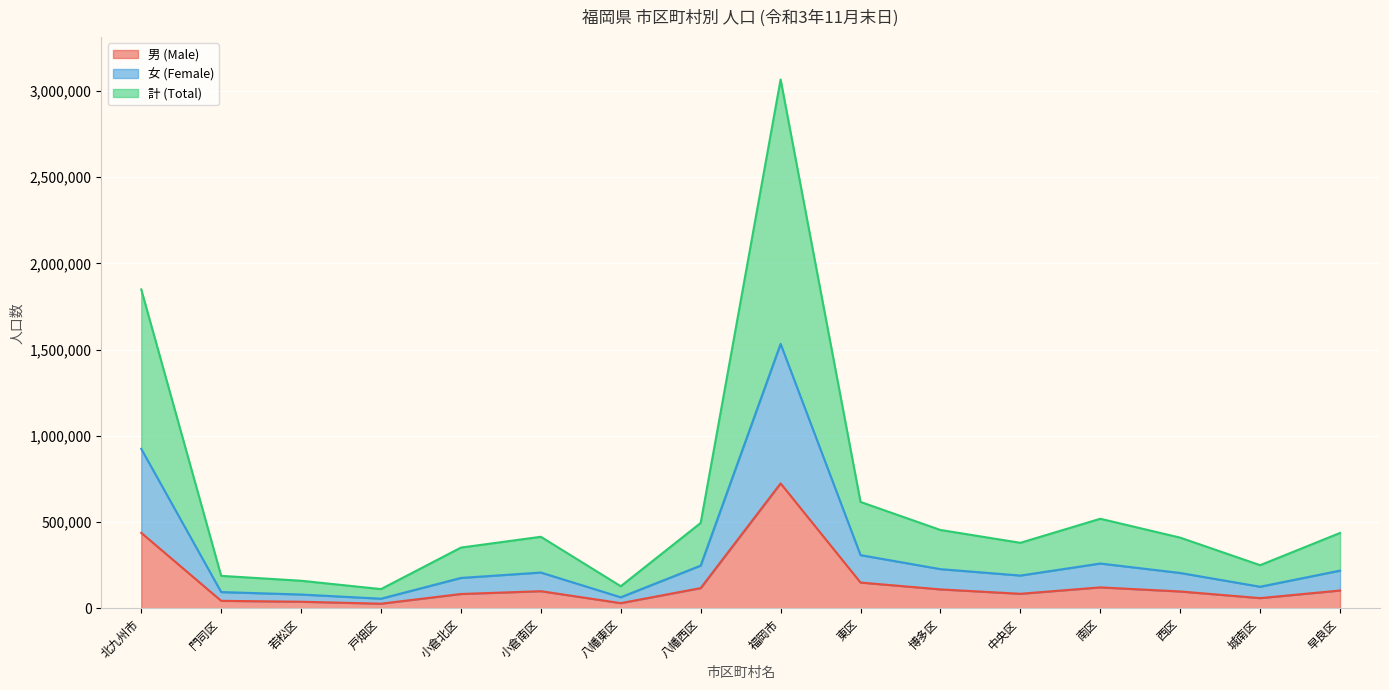

At which label is 男 (Male) closest to 375457?

北九州市